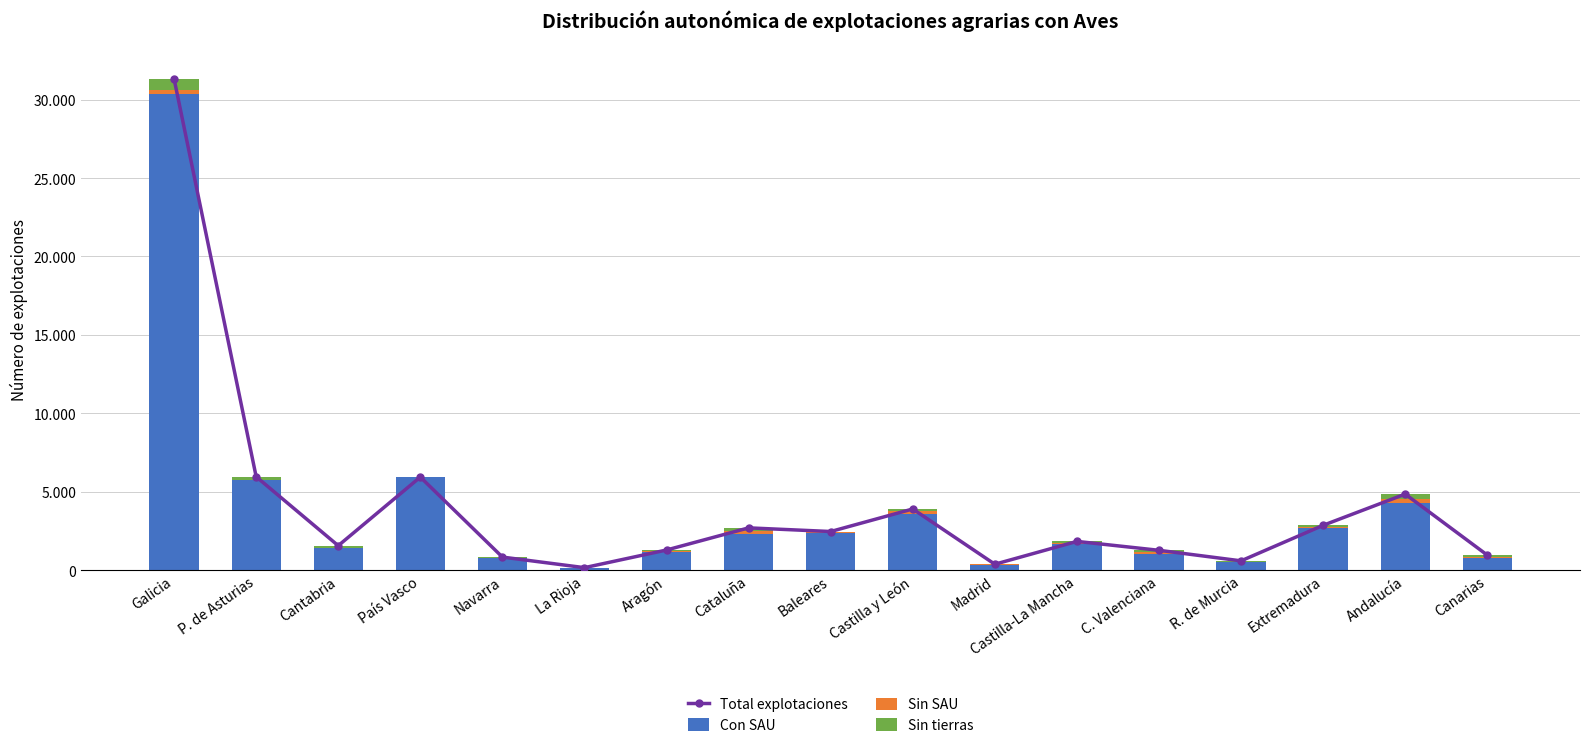

Is it true that Sin SAU equals 35 at Navarra?

True